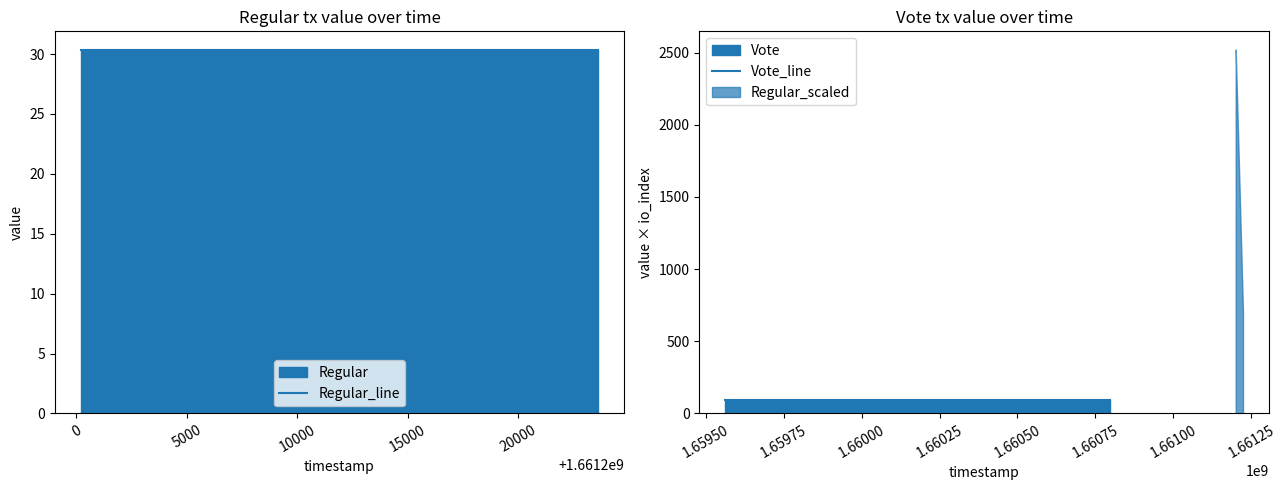

True or false: Regular_line and Vote_line intersect in this chart.

False